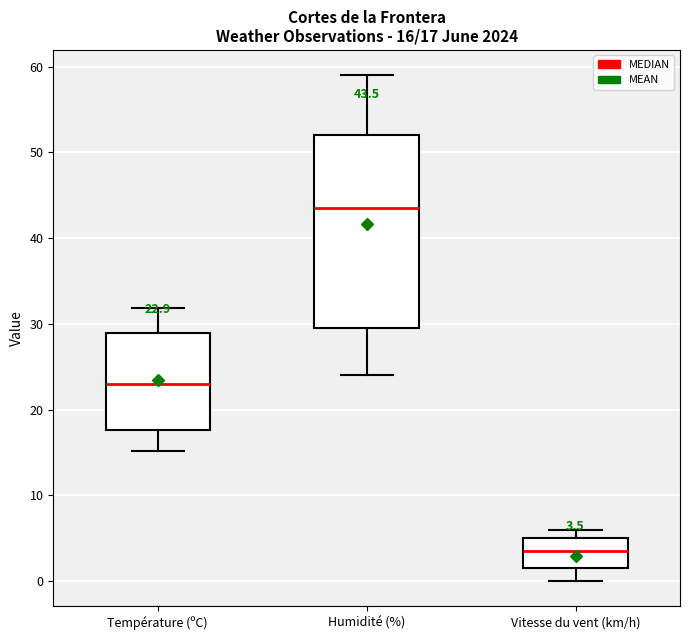

Comparing the boxes themselves (not the whiskers), which one is the tallest?

Humidité (%)